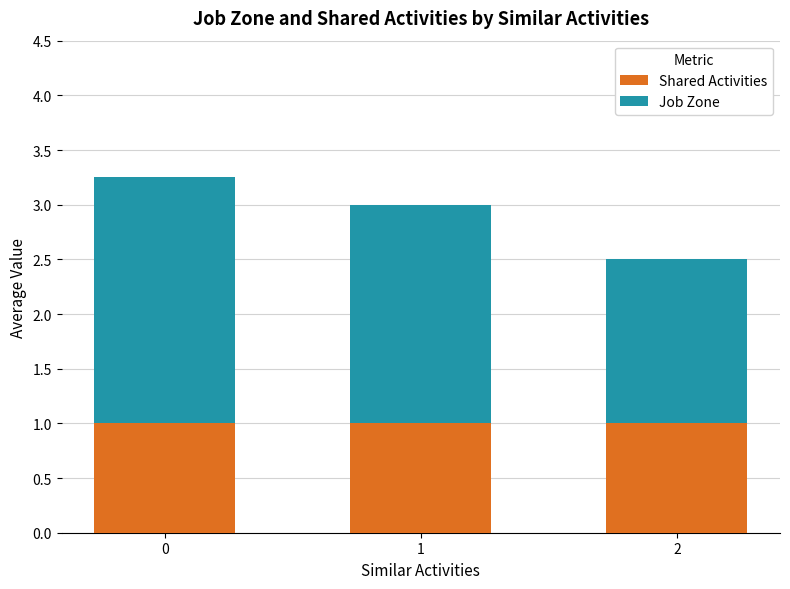

What is the total value across all series at 2?

2.5